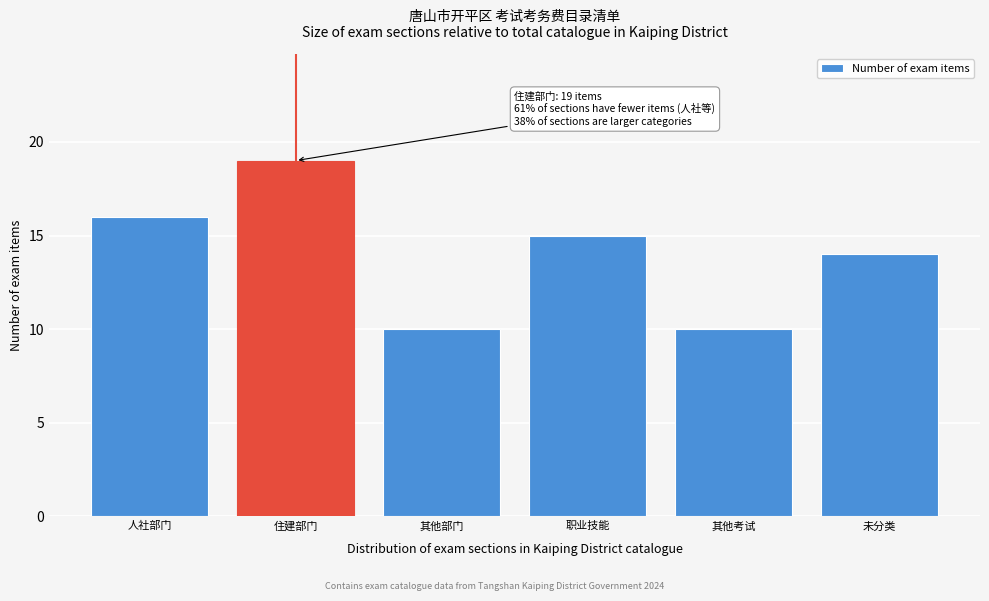

Reading left to right, what are all the values shown in this chart?

16	19	10	15	10	14